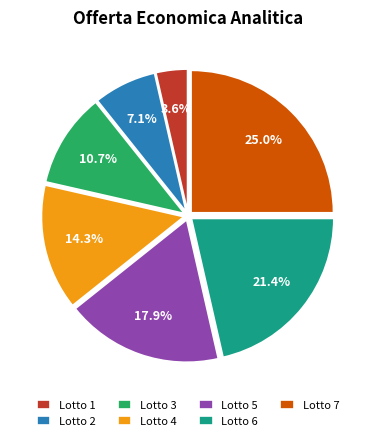

What percentage is NOT represented by Lotto 2?

92.9%